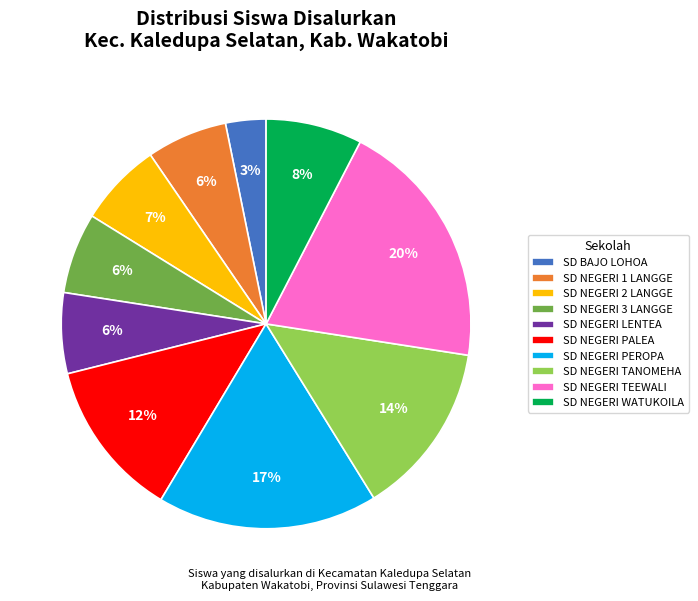

Is it true that SD NEGERI PEROPA is 17% of the pie?

True